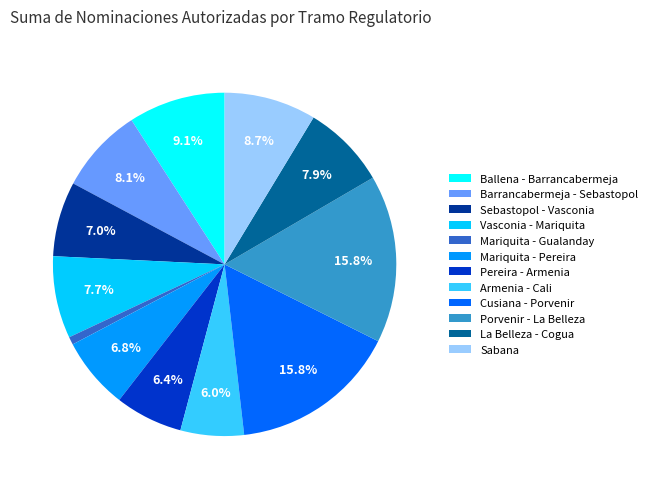

What is the total percentage of Sabana and Sebastopol - Vasconia?

15.7%